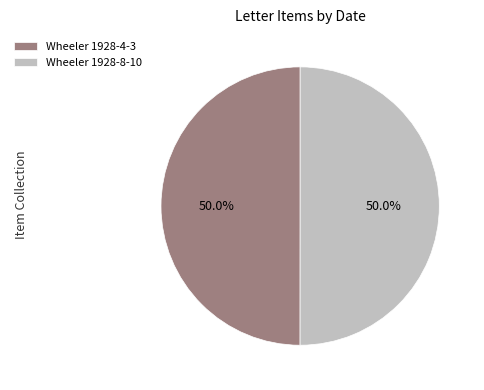

Count the number of slices in the pie.

2